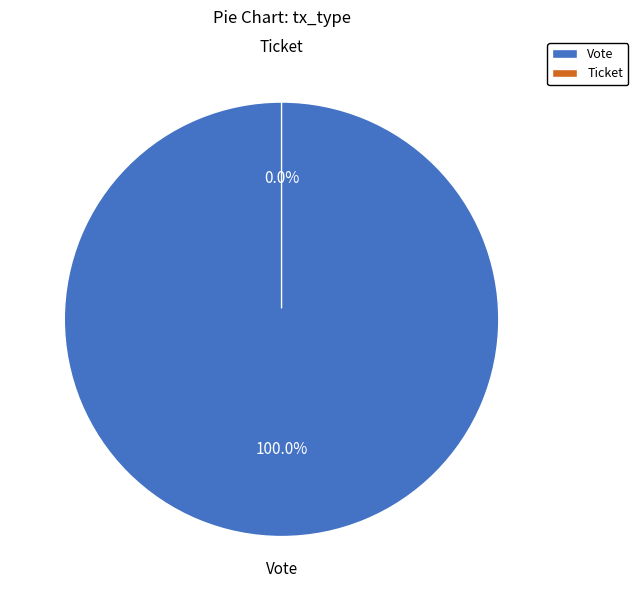

Is there a majority slice in this chart?

Yes